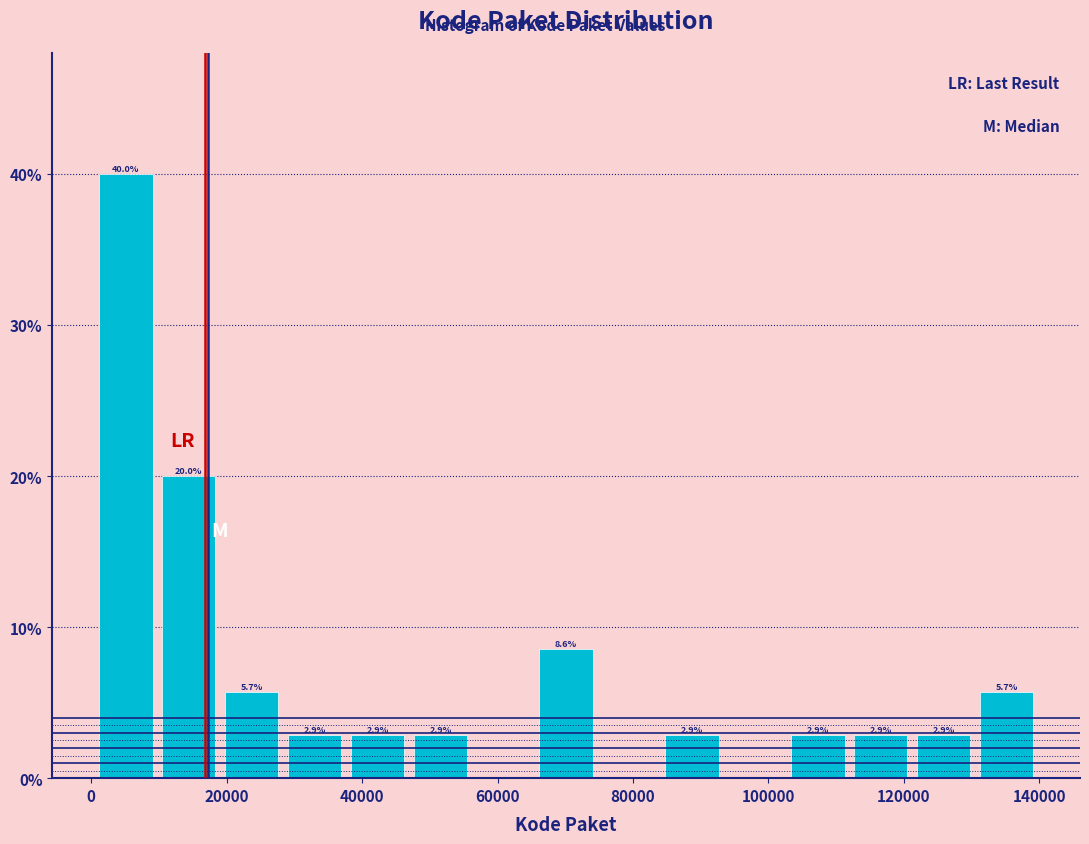

Over which range of the x-axis is the bar tallest?

0 to 10000